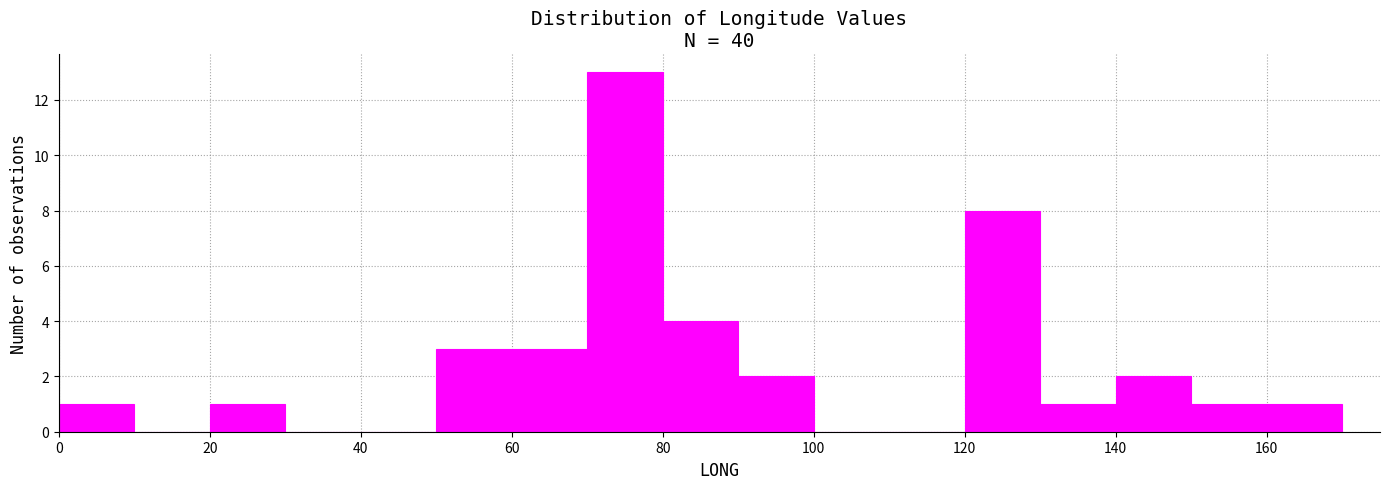

Which range on the x-axis has the tallest bar?

70 to 80